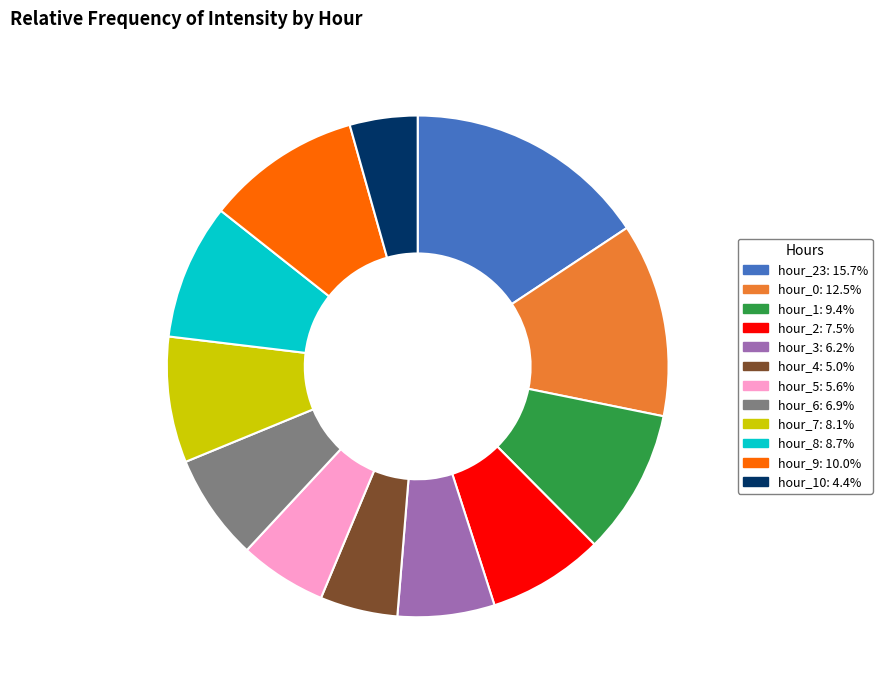

Does any single category account for the majority?

No